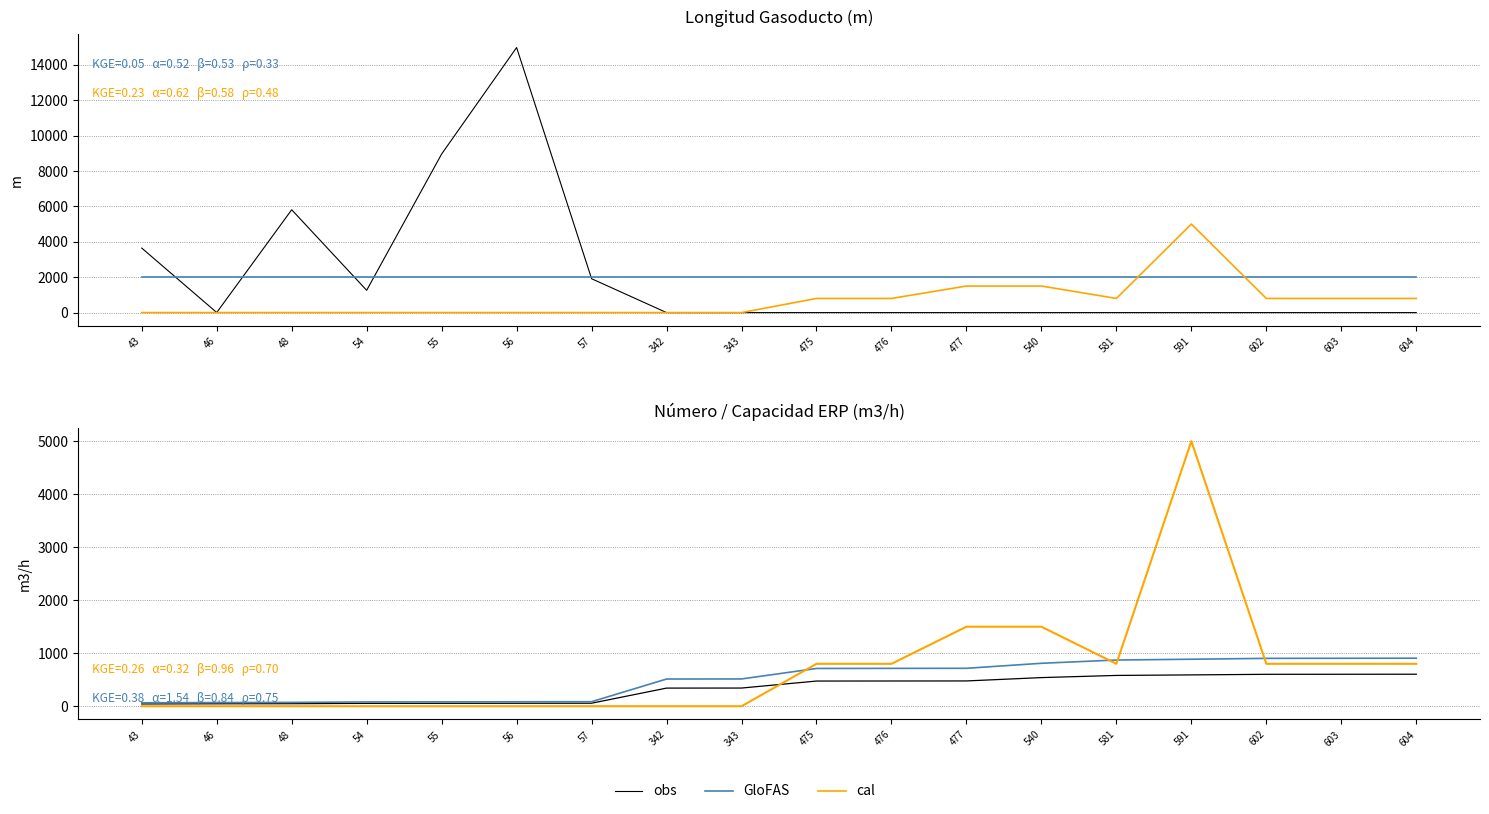

Where is obs nearest to the value 323?

342